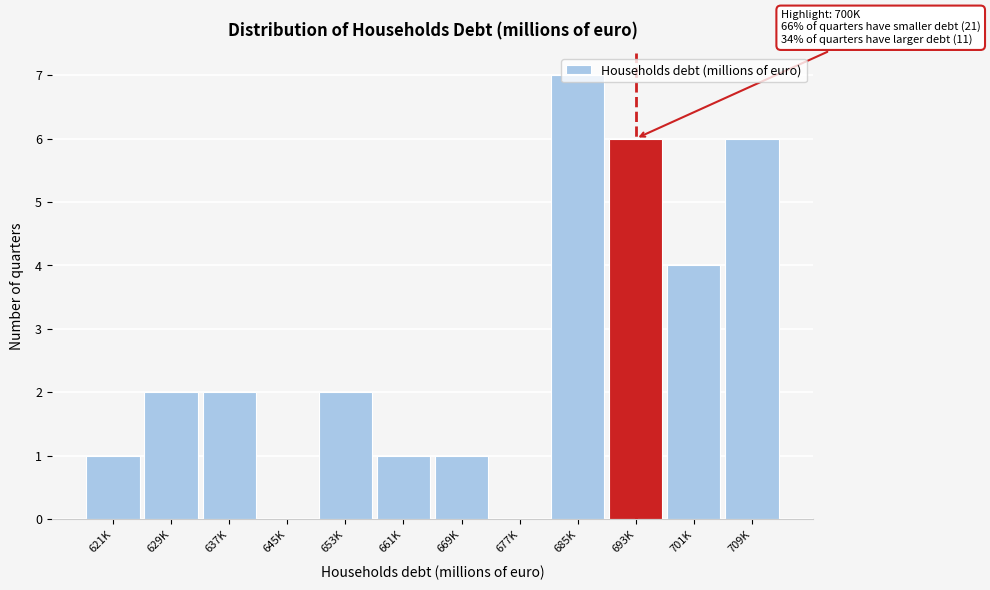

The chart shows a value of 0 at 661K. True or false?

False